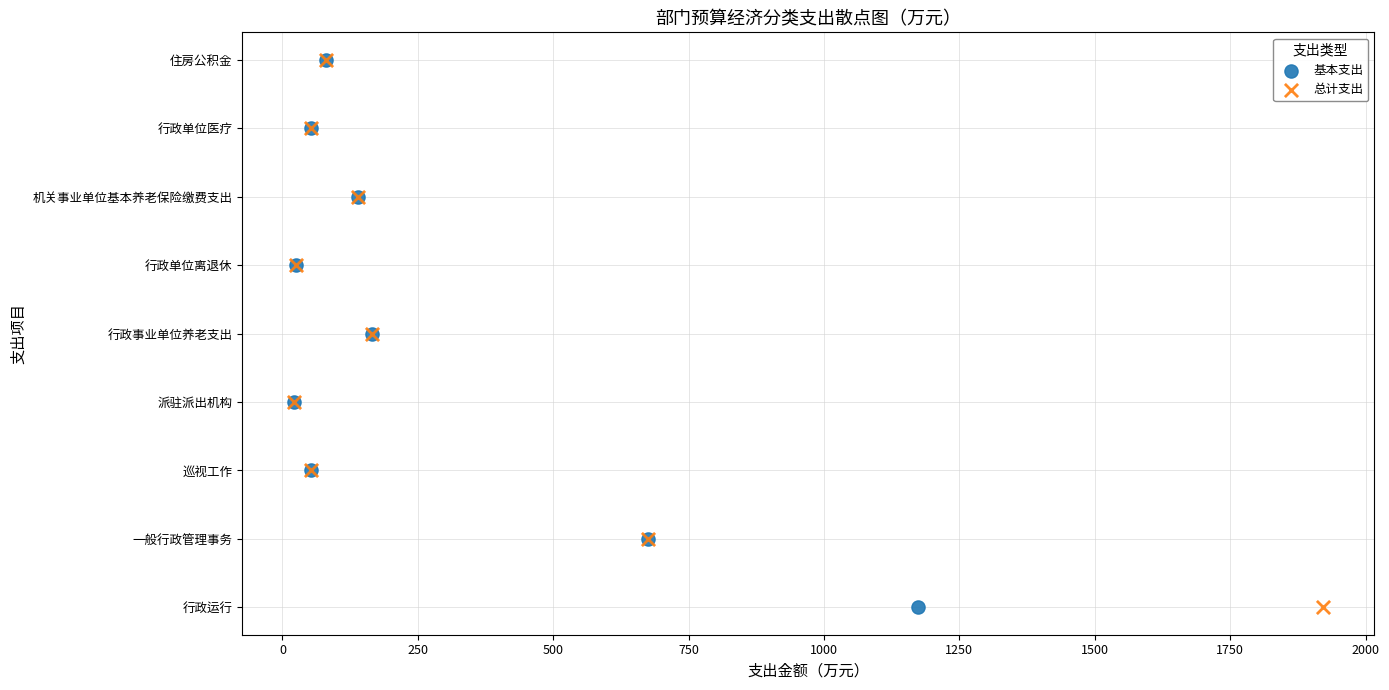

What are all the series names shown in the legend?

基本支出, 总计支出